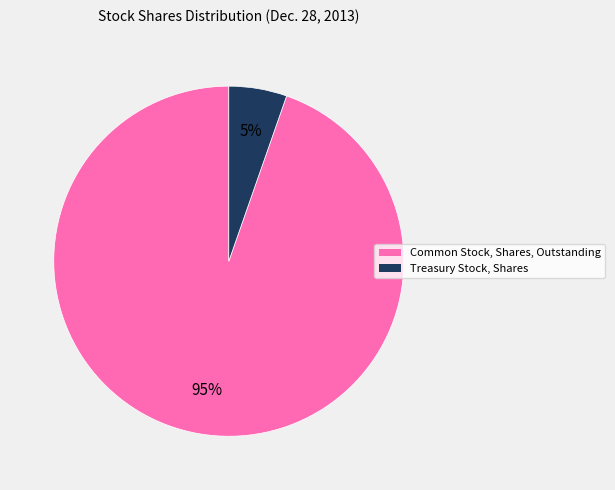

What percentage is the Common Stock, Shares, Outstanding slice, to the nearest percent?

95%